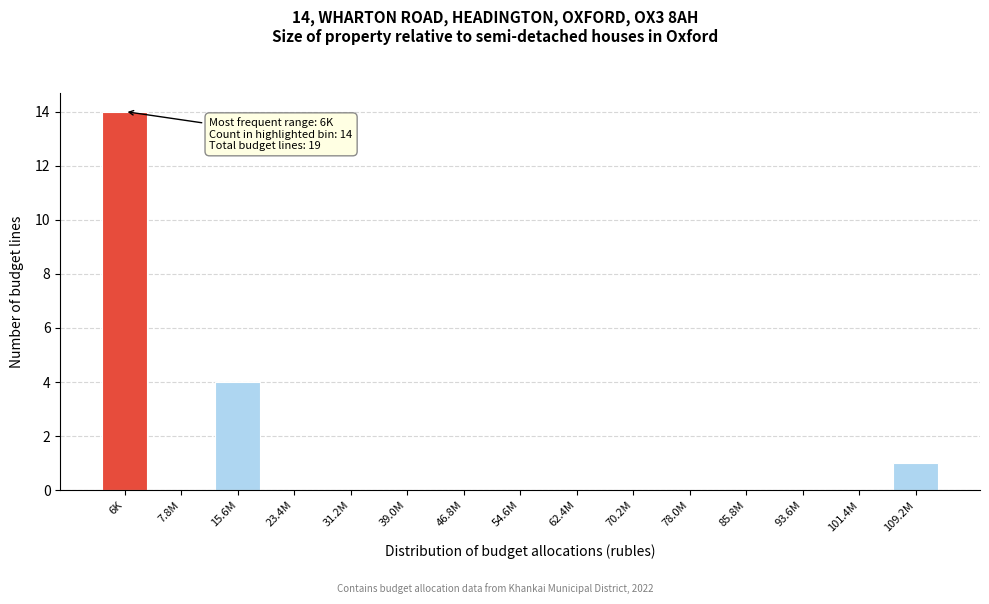

Reading right to left, list all the values displayed in this chart.

109.2M=1	101.4M=0	93.6M=0	85.8M=0	78.0M=0	70.2M=0	62.4M=0	54.6M=0	46.8M=0	39.0M=0	31.2M=0	23.4M=0	15.6M=4	7.8M=0	6K=14